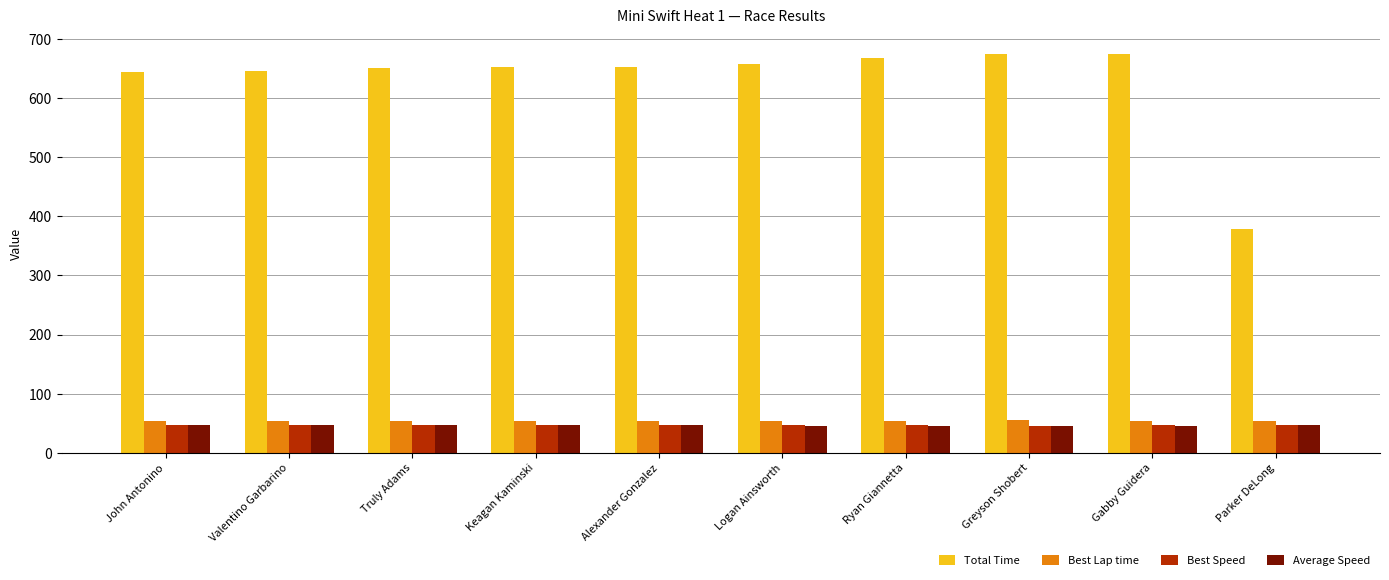

What is the highest value of the Total Time series?

673.7